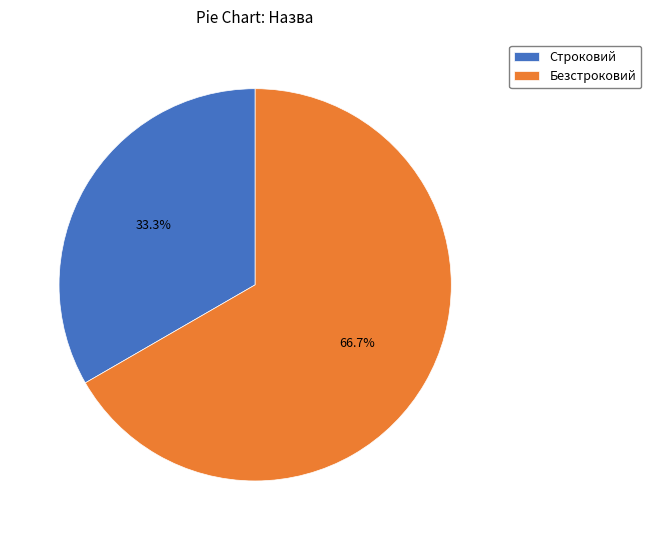

Between Безстроковий and Строковий, which is larger?

Безстроковий